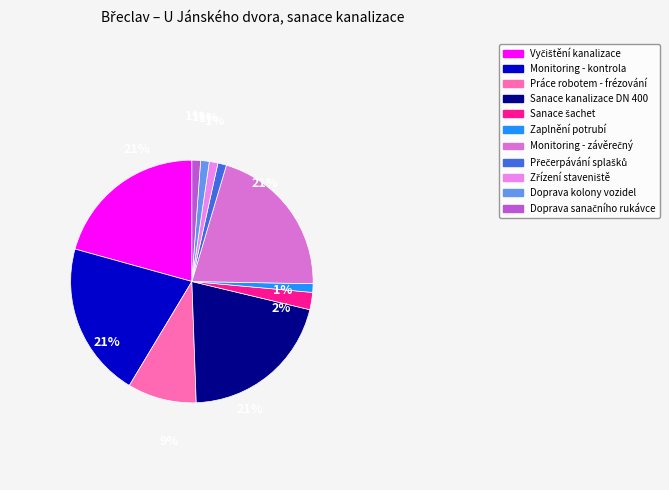

Which slice is the smallest?

Zaplnění potrubí